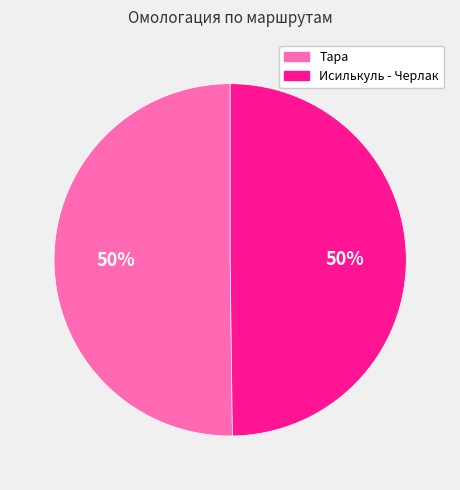

To the nearest percent, what portion does Тара represent?

50%